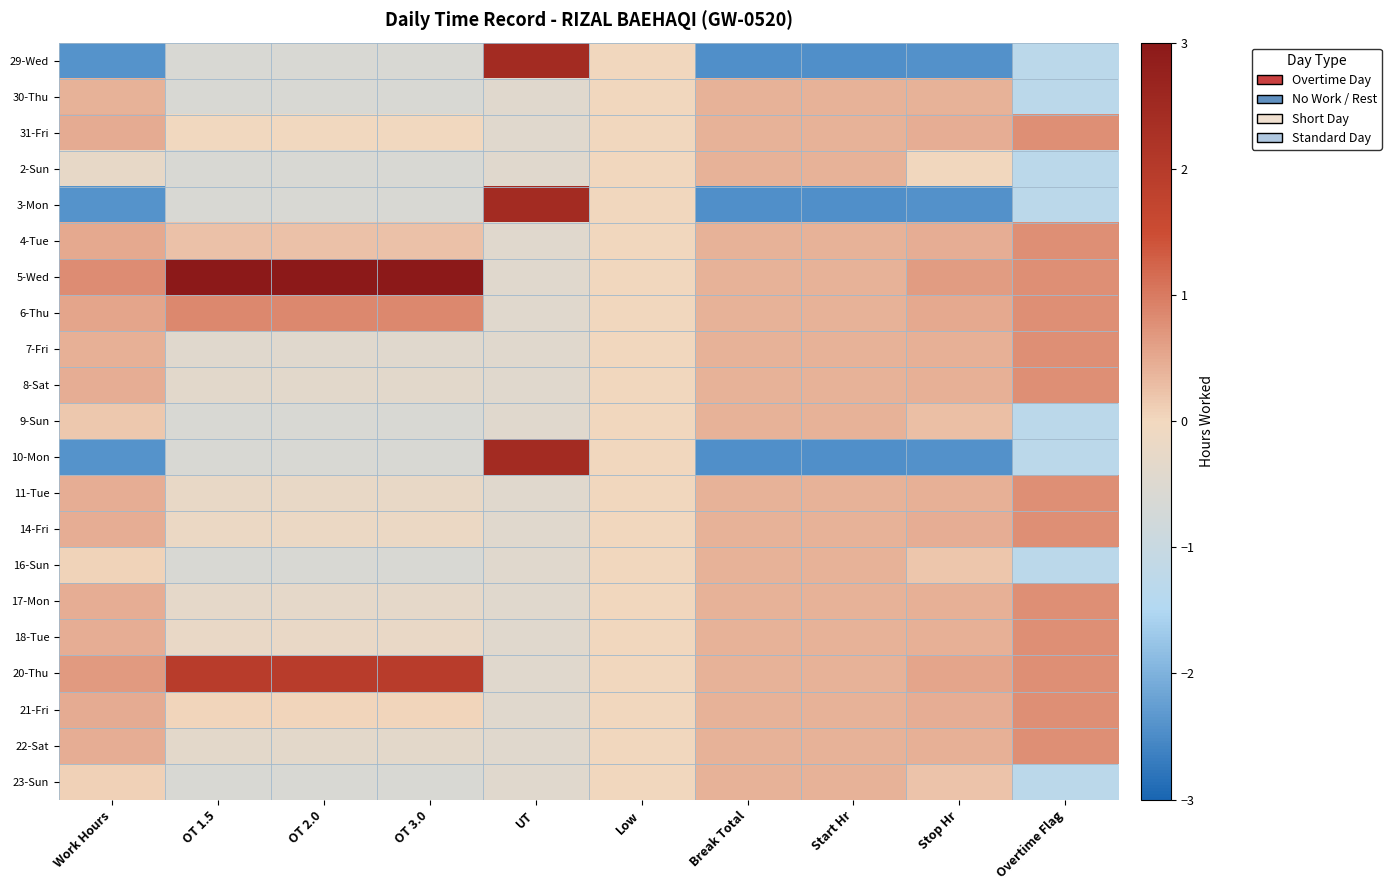

How many data points does each series have?

10